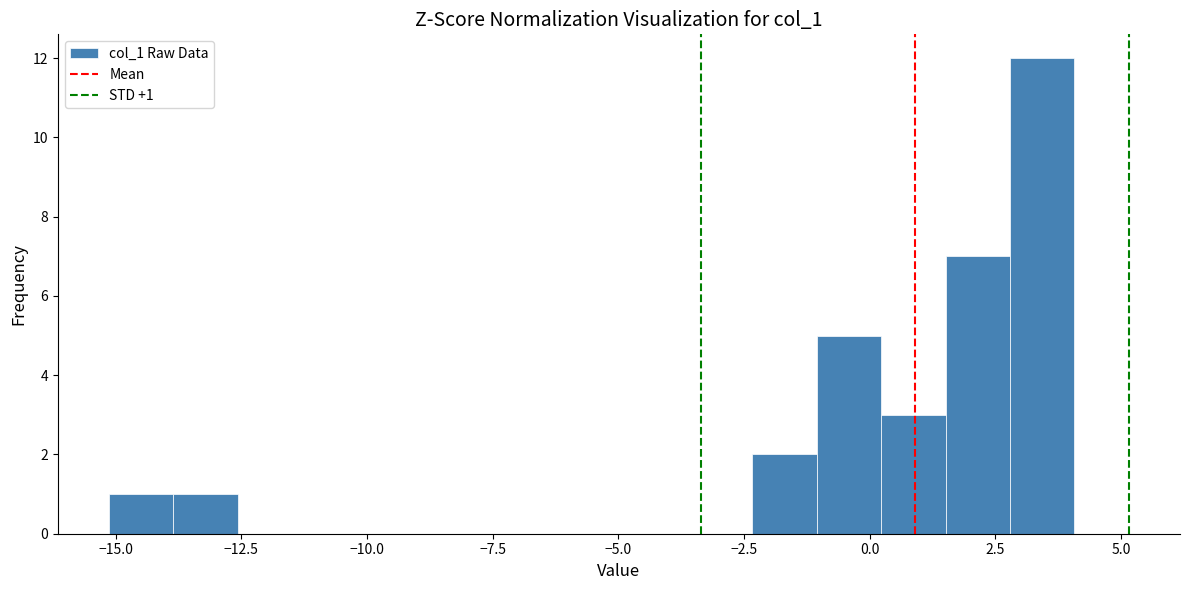

Around what value on the x-axis is the tallest bar? Give the approximate position of its centre, as read against the axis.

3.5